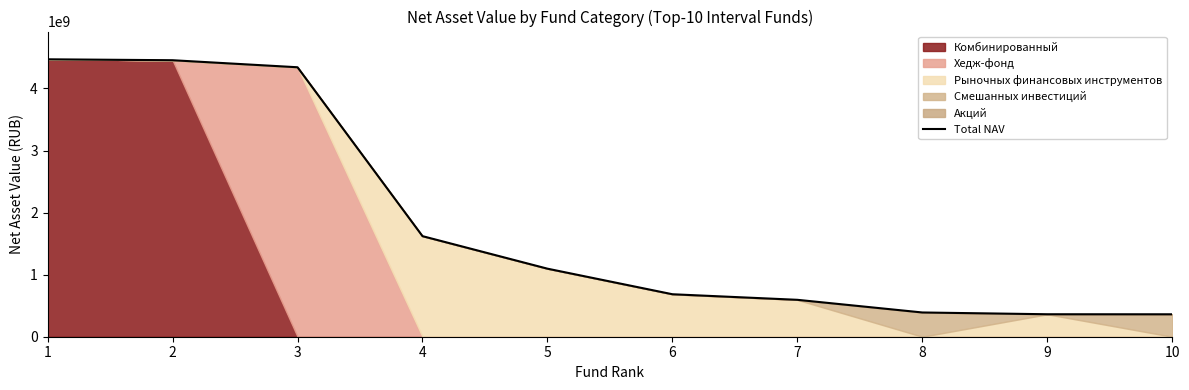

Reading right to left, list all the values displayed in this chart.

10=361443837.4	9=362136412.0	8=390700434.1	7=594783395.2	6=684498667.6	5=1096528871.4	4=1620790976.6	3=4342281088.5	2=4455623283.0	1=4470522567.4